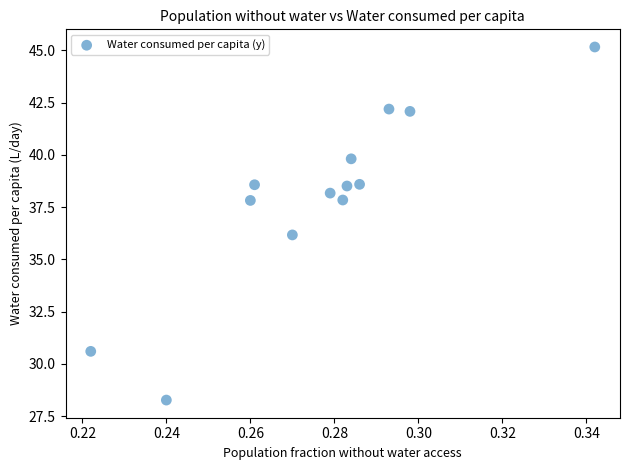

What is the range of Y values (max minus min)?

16.9